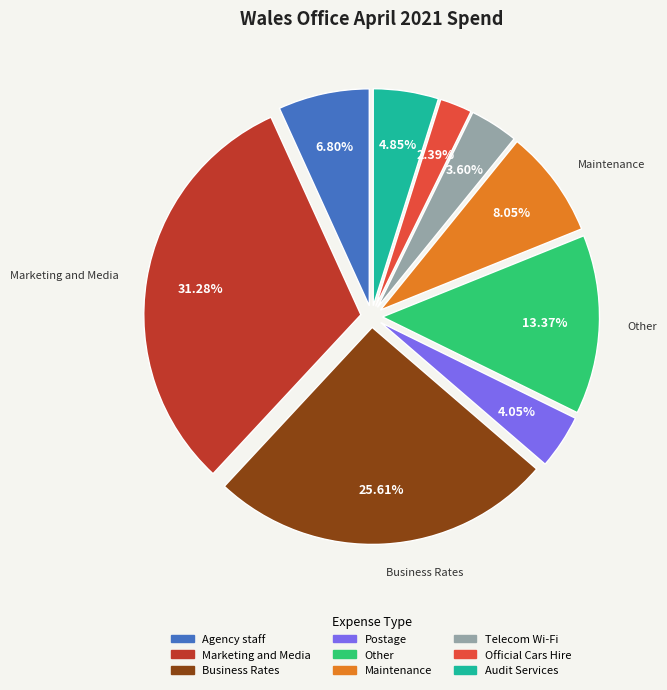

Which category has the smallest portion of the pie?

Official Cars Hire